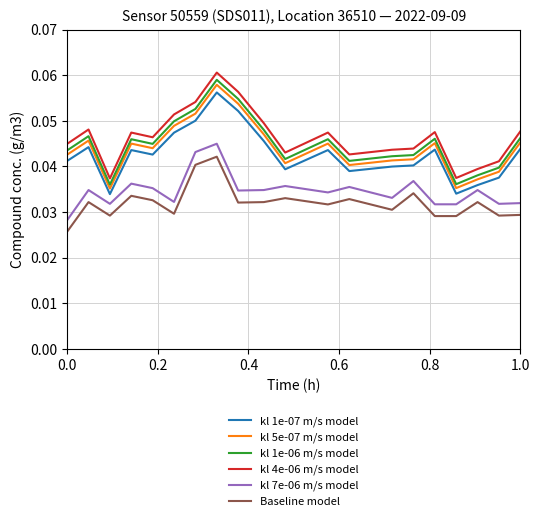

True or false: kl 1e-07 m/s model and kl 4e-06 m/s model cross at least once.

False